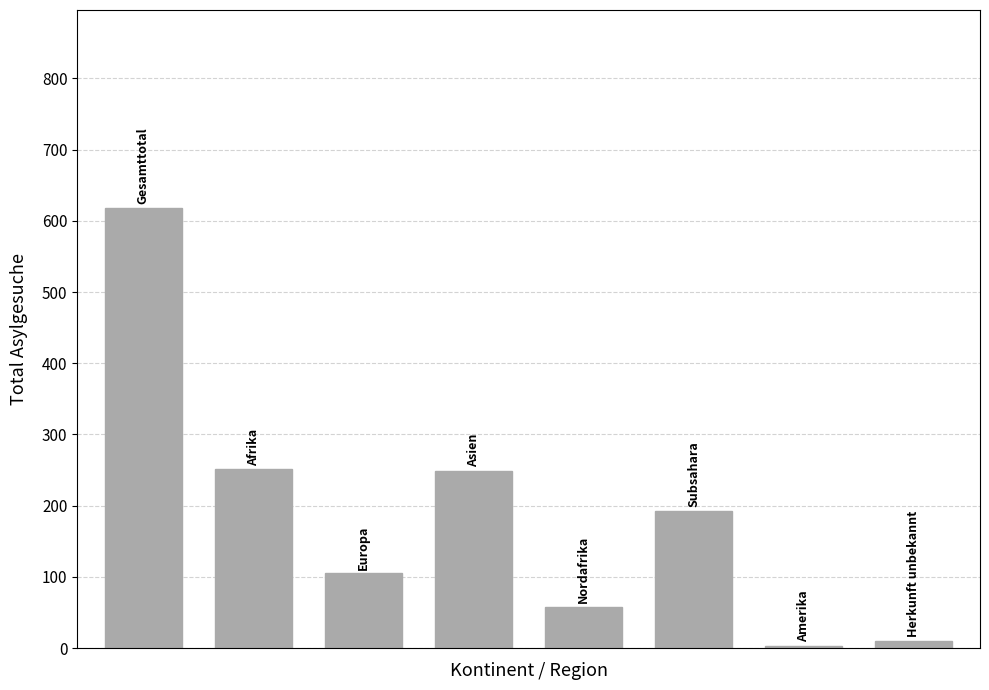

What is the average value?

186